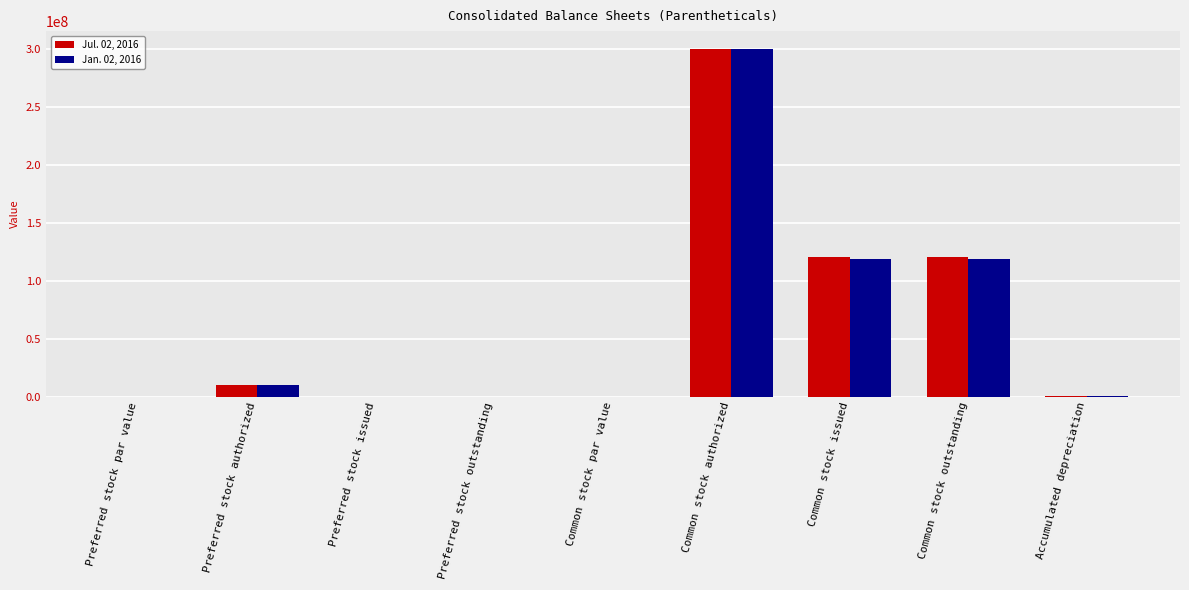

The Jul. 02, 2016 series shows 205380767.9 at Common stock outstanding. True or false?

False